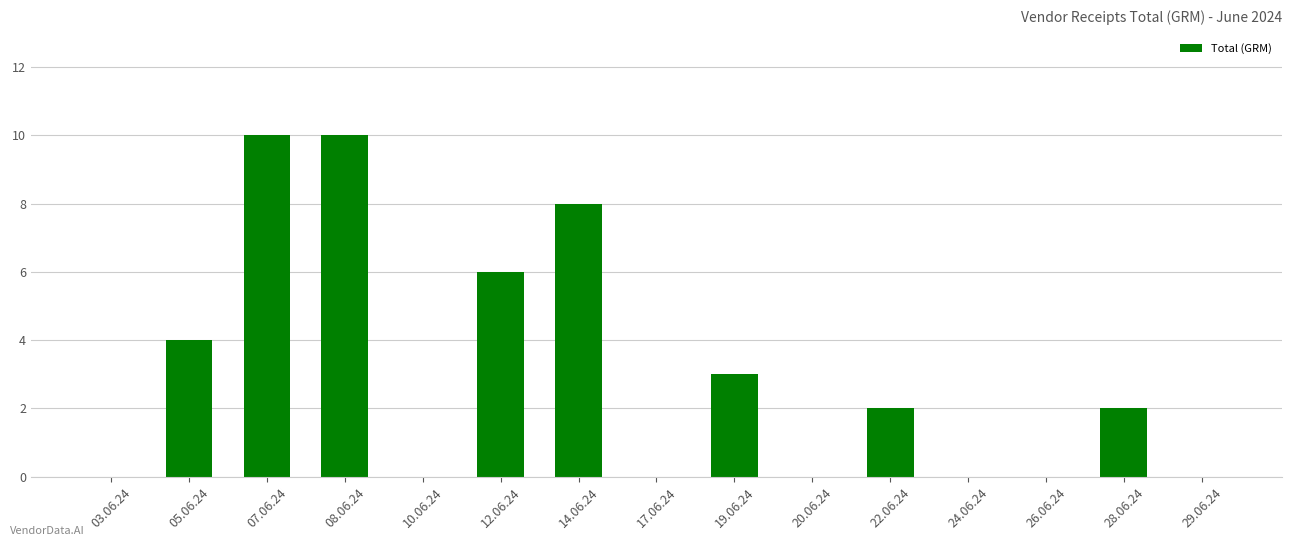

The chart shows a value of 0 at 17.06.24. True or false?

True